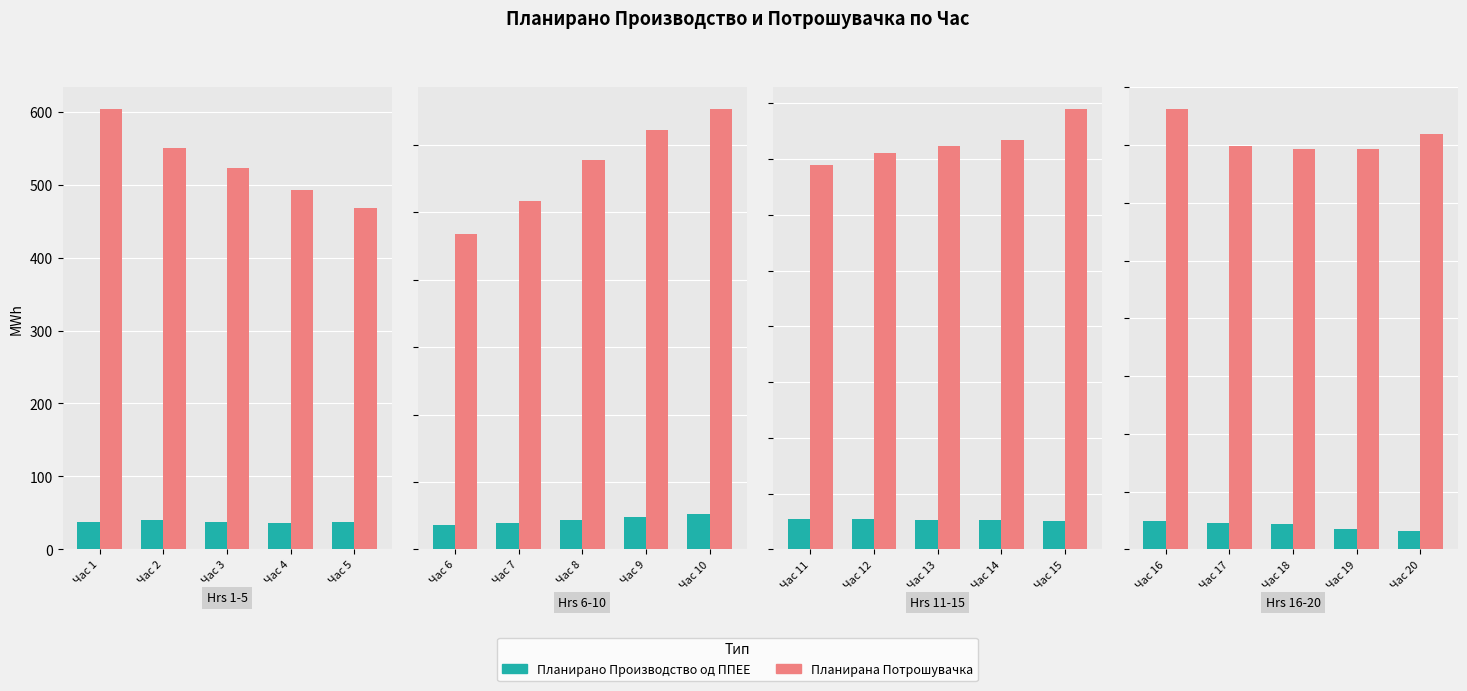

What are all the series names shown in the legend?

Планирано Производство од ППЕЕ, Планирана Потрошувачка